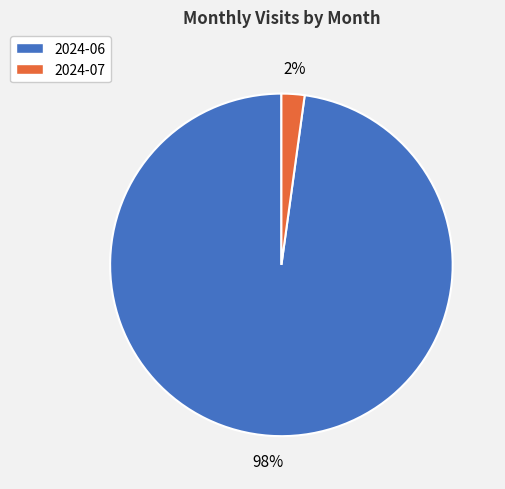

How many slices are in this pie chart?

2